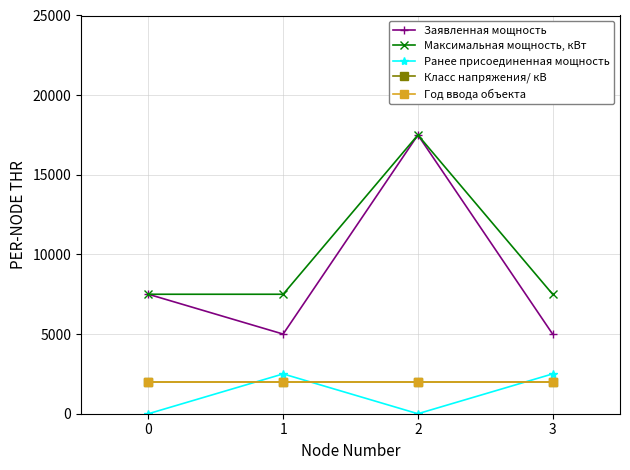

Is the value of Год ввода объекта at 0 greater than the value of Максимальная мощность, кВт at 3?

No